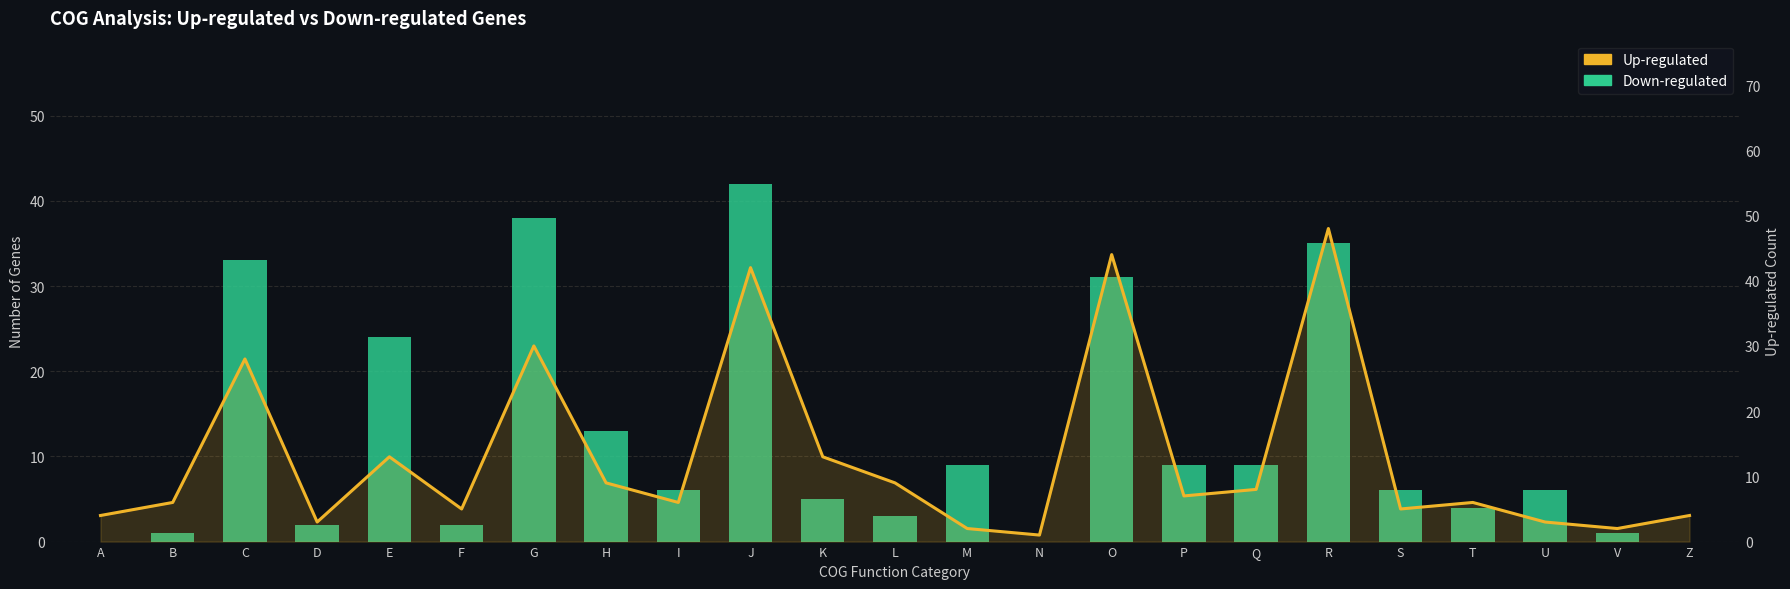

Which series has the largest total across all categories?

Up-regulated